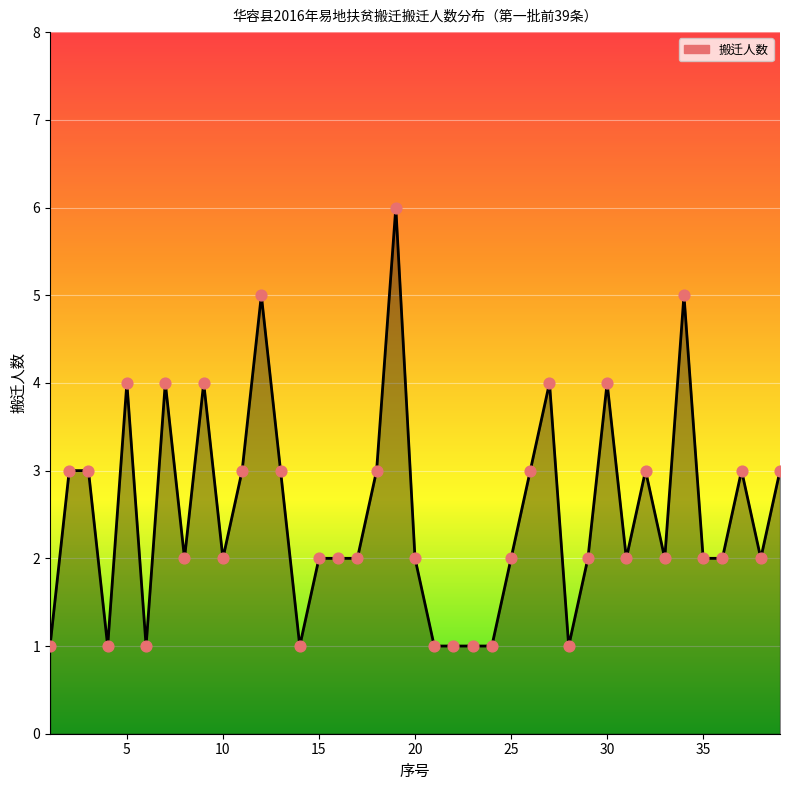

What is the difference between the maximum and minimum values?

5